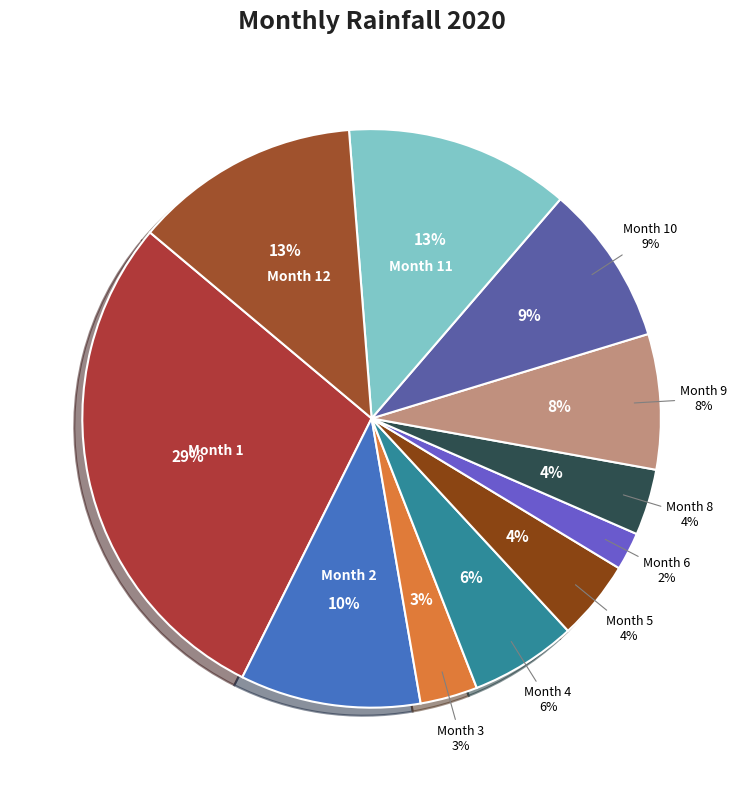

The 11 slice represents 6% of the pie. True or false?

False